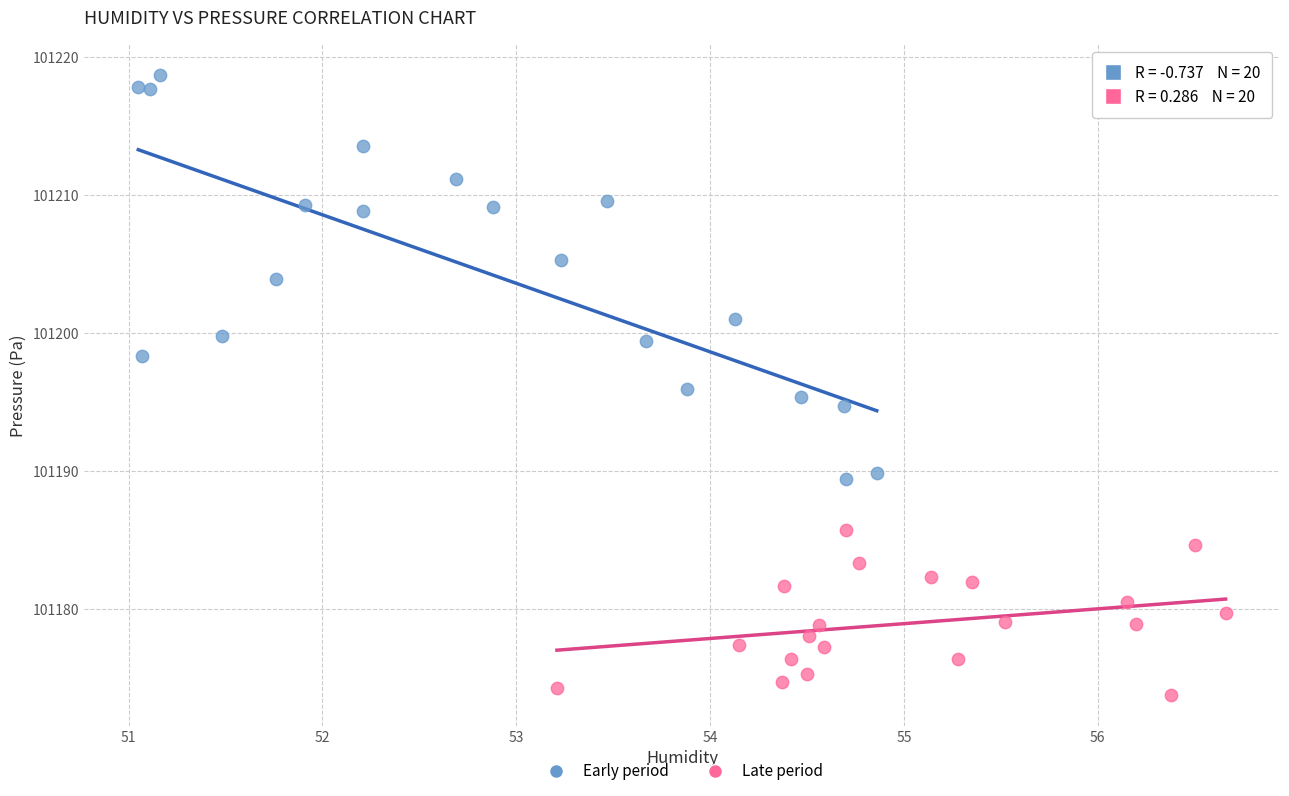

Which series has the largest Y range (max minus min)?

Early period